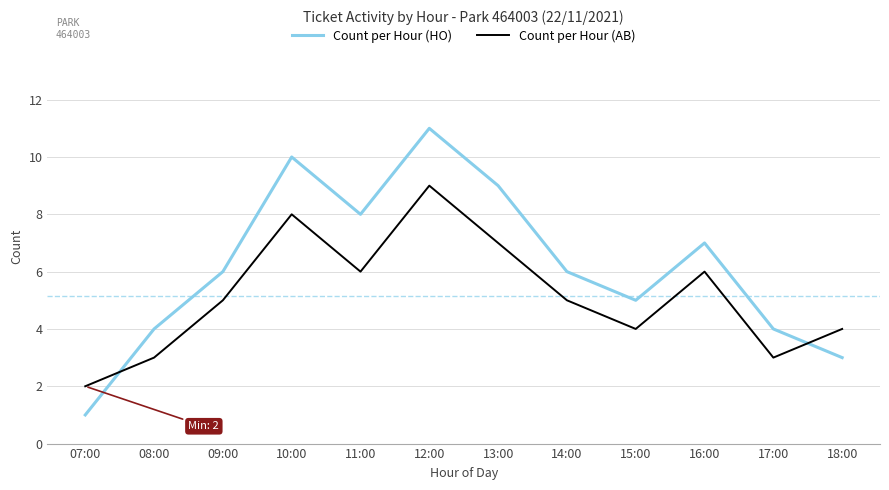

Reading right to left, extract all data points from this chart.

Count per Hour (HO): 18:00=3	17:00=4	16:00=7	15:00=5	14:00=6	13:00=9	12:00=11	11:00=8	10:00=10	09:00=6	08:00=4	07:00=1
Count per Hour (AB): 18:00=4	17:00=3	16:00=6	15:00=4	14:00=5	13:00=7	12:00=9	11:00=6	10:00=8	09:00=5	08:00=3	07:00=2